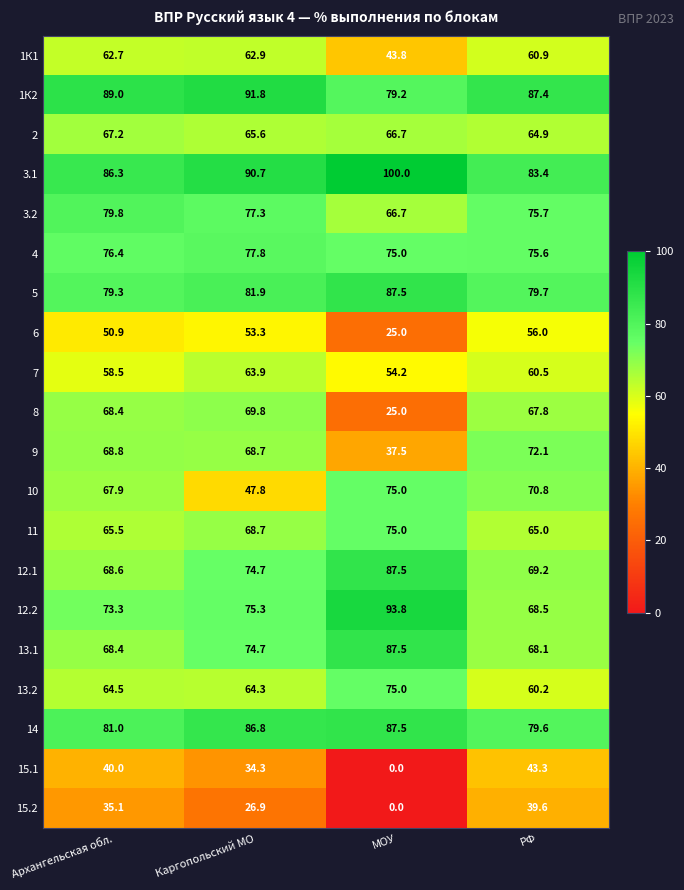

At which category does the chart reach its peak across all series?

МОУ